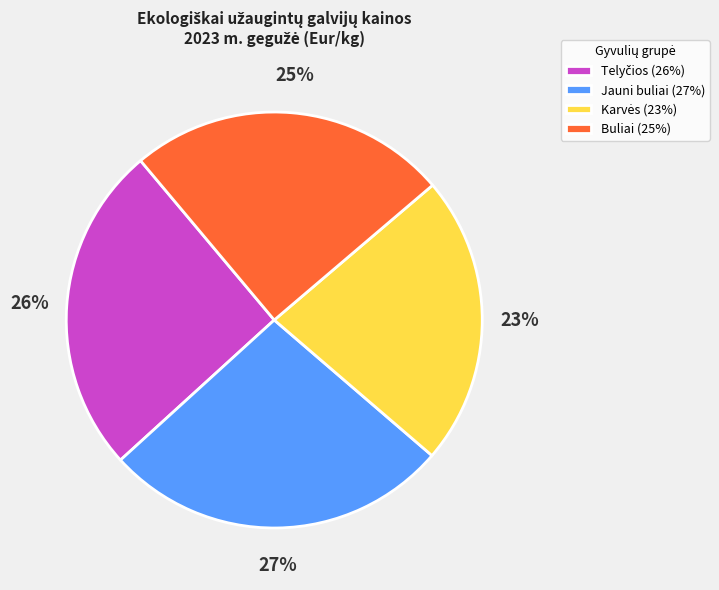

Combined, do Jauni buliai (27%) and Buliai (25%) account for over 50%?

Yes